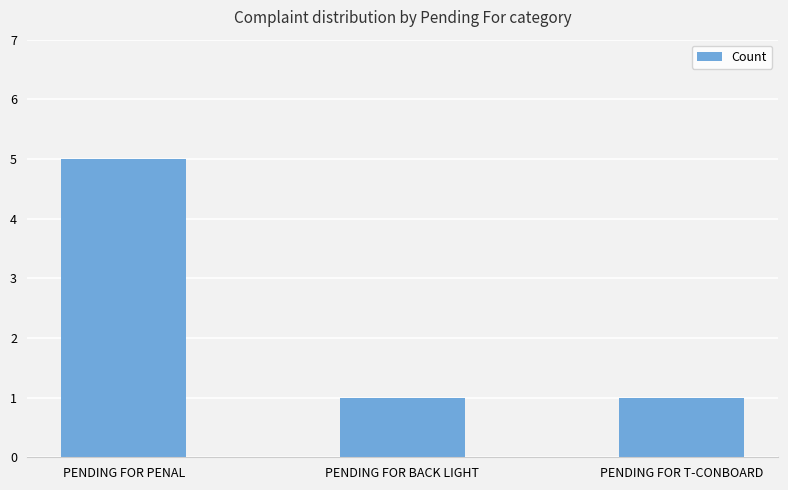

What is the ratio of the value at PENDING FOR T-CONBOARD to the value at PENDING FOR BACK LIGHT?

1.0